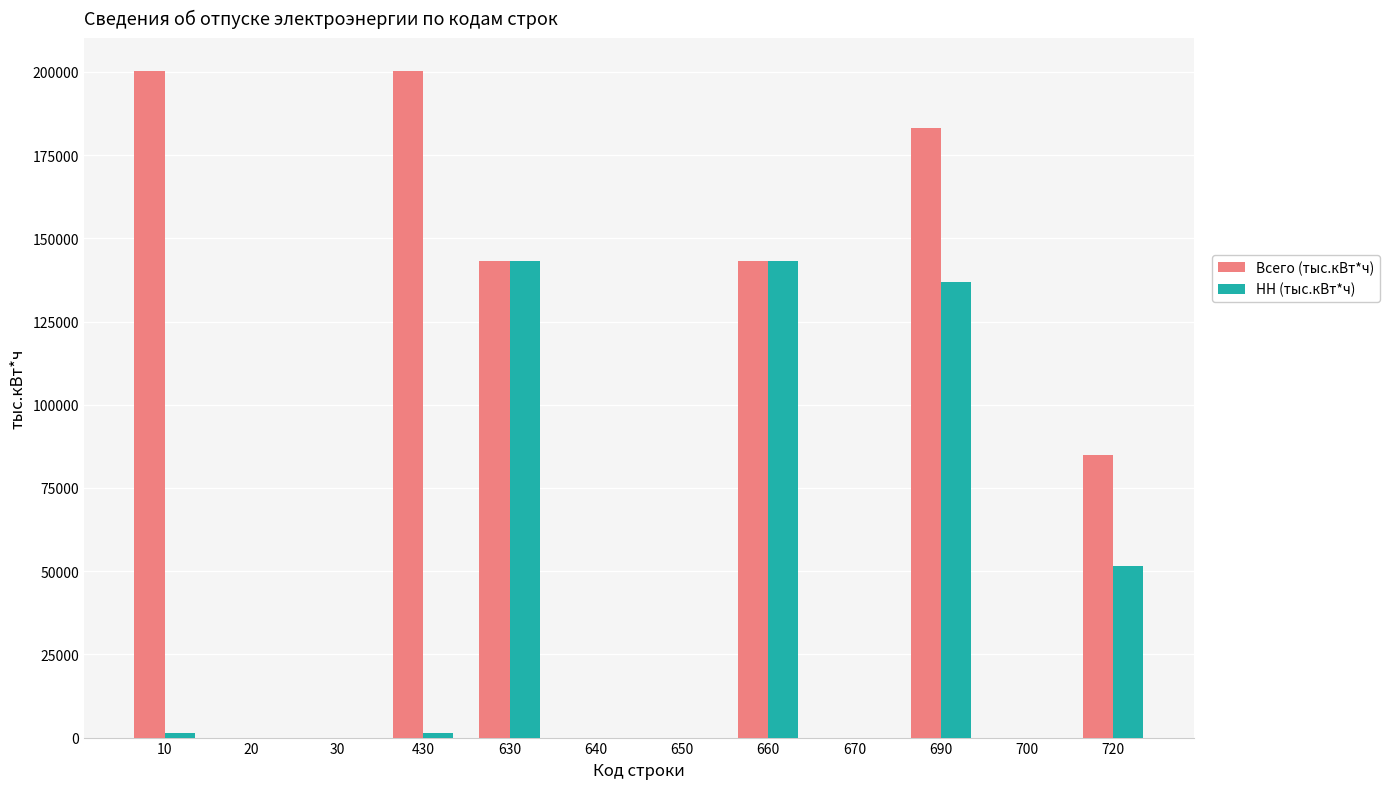

How many series are shown in this chart?

2